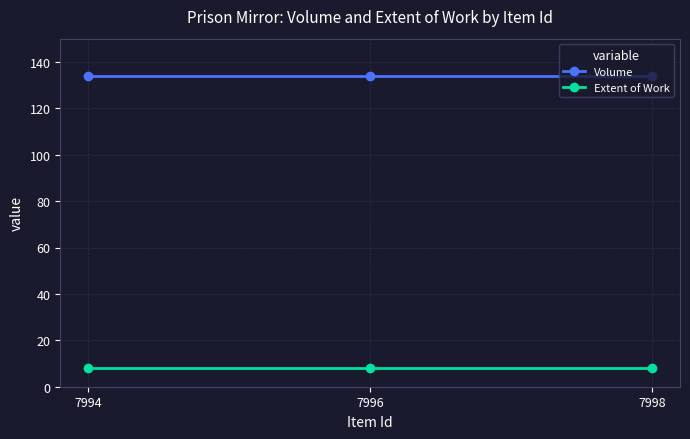

What is the average value of the Extent of Work series?

8